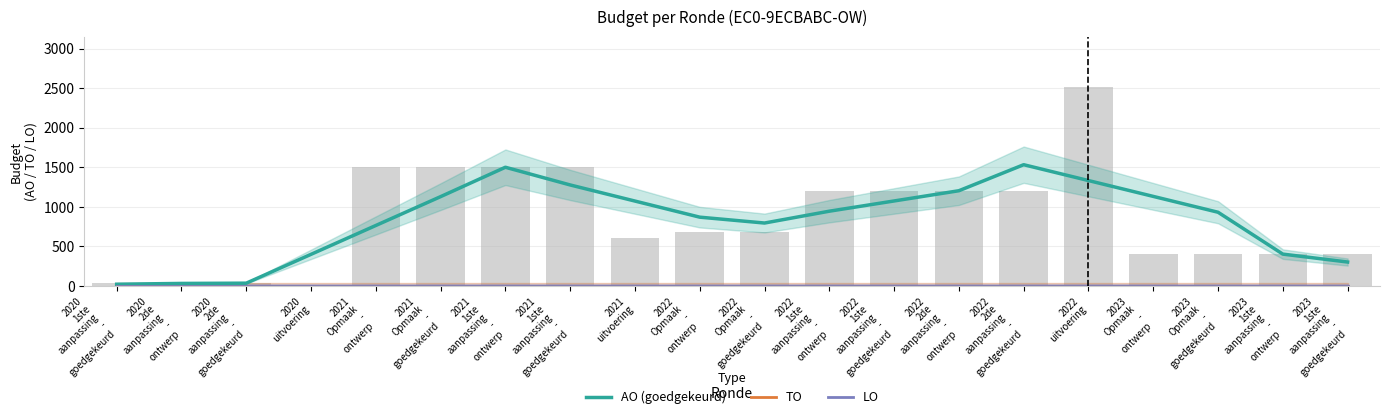

What is the lowest value of the AO (goedgekeurd) series?

20.0